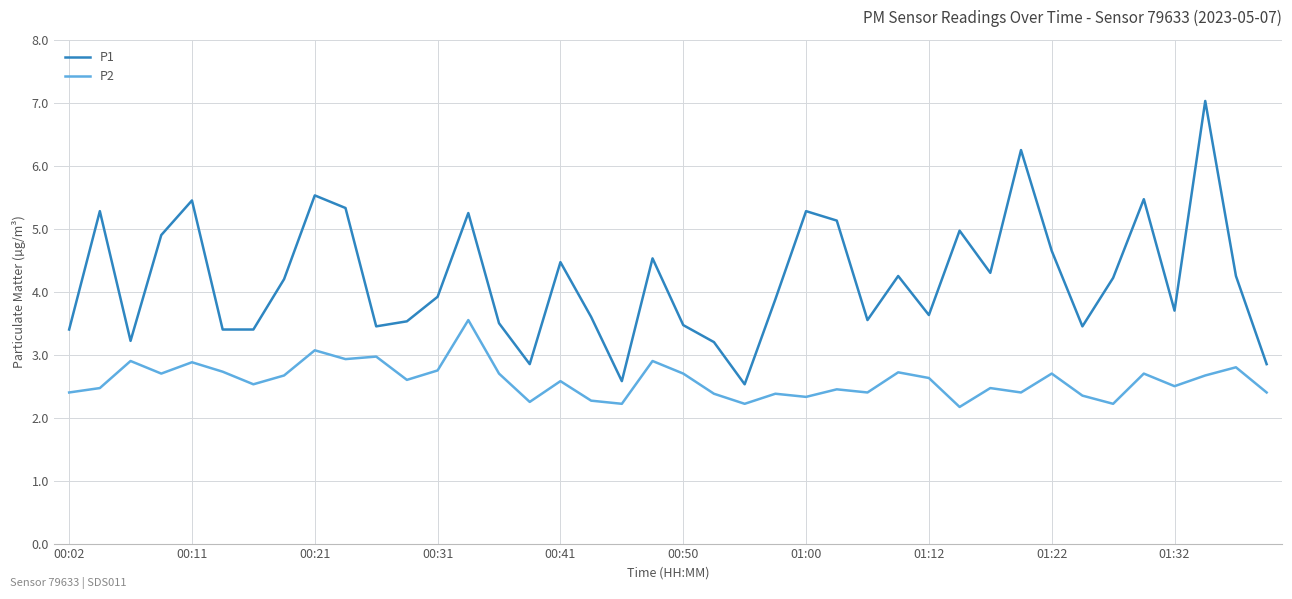

True or false: P2 and P1 intersect in this chart.

False